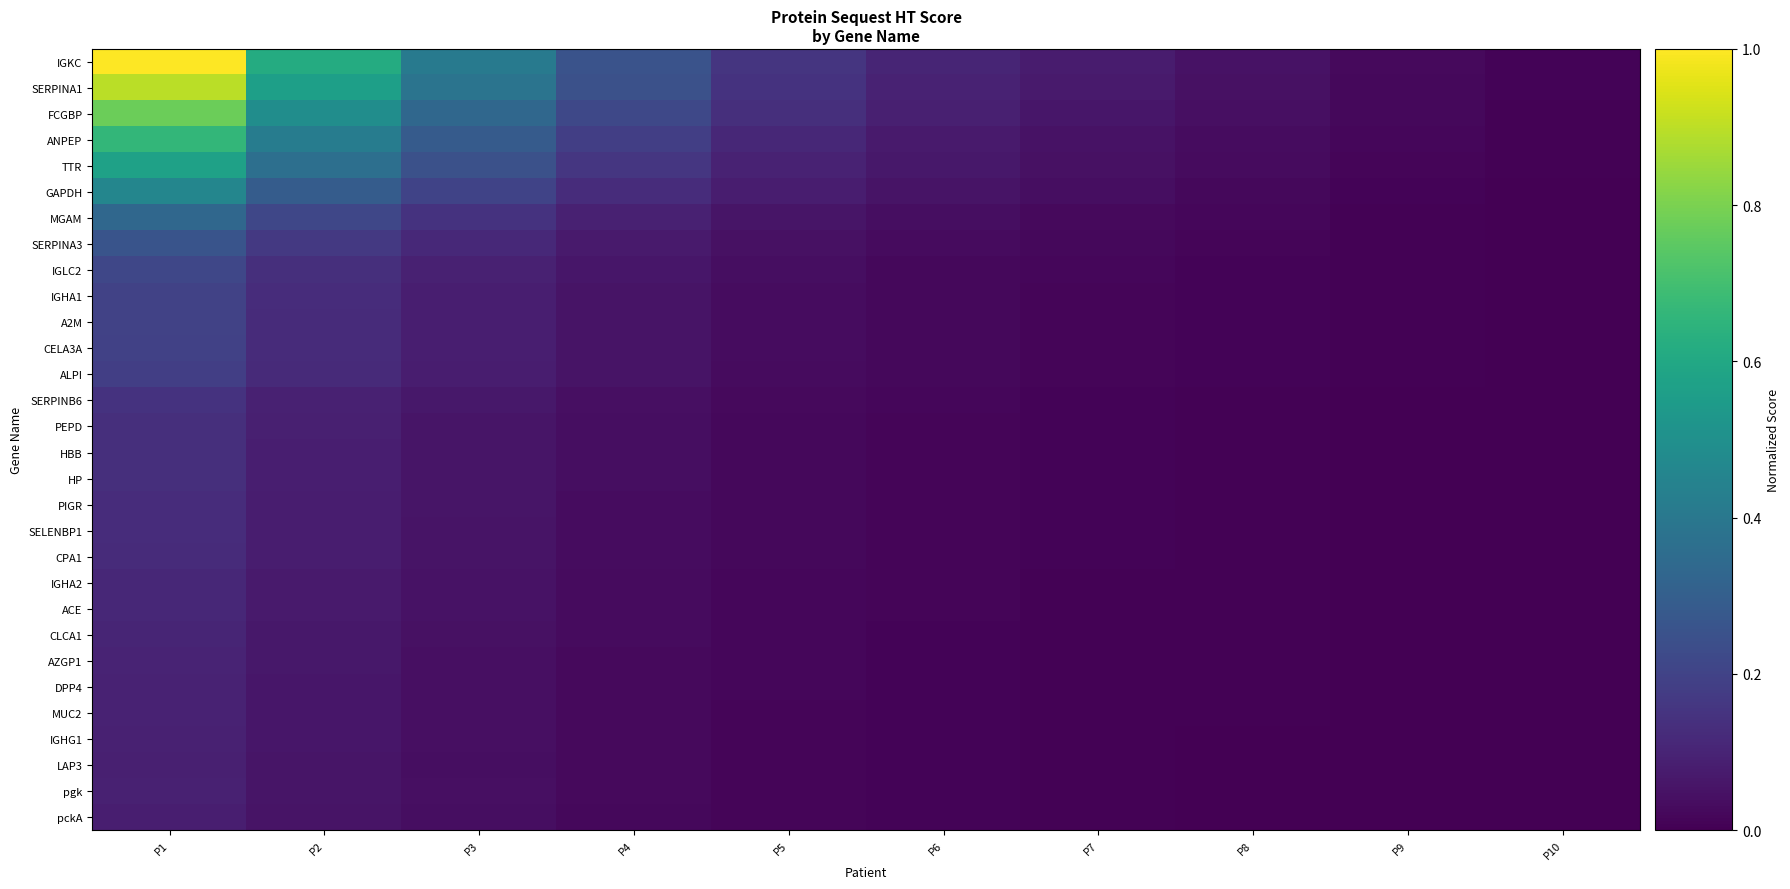

How many categories are shown in the chart?

10